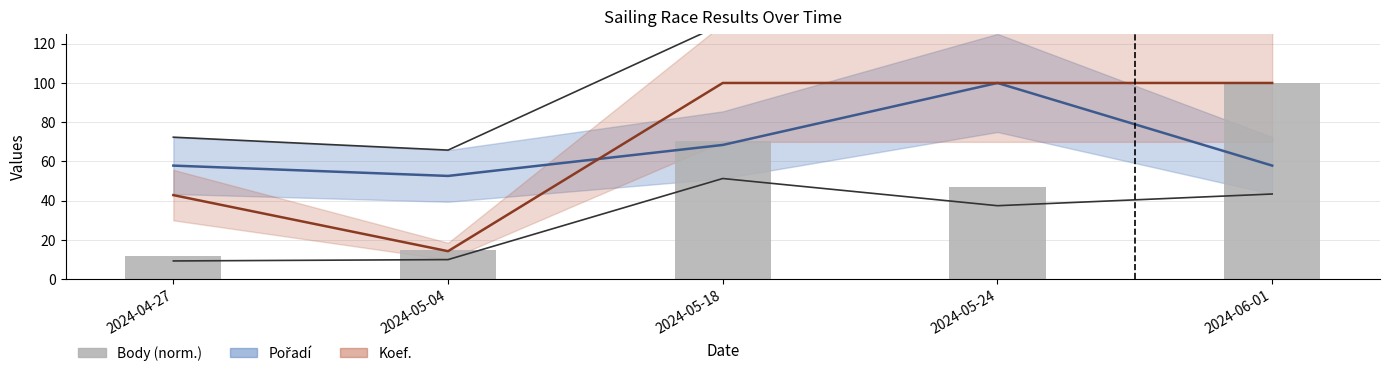

How many data points are less than 46?

2